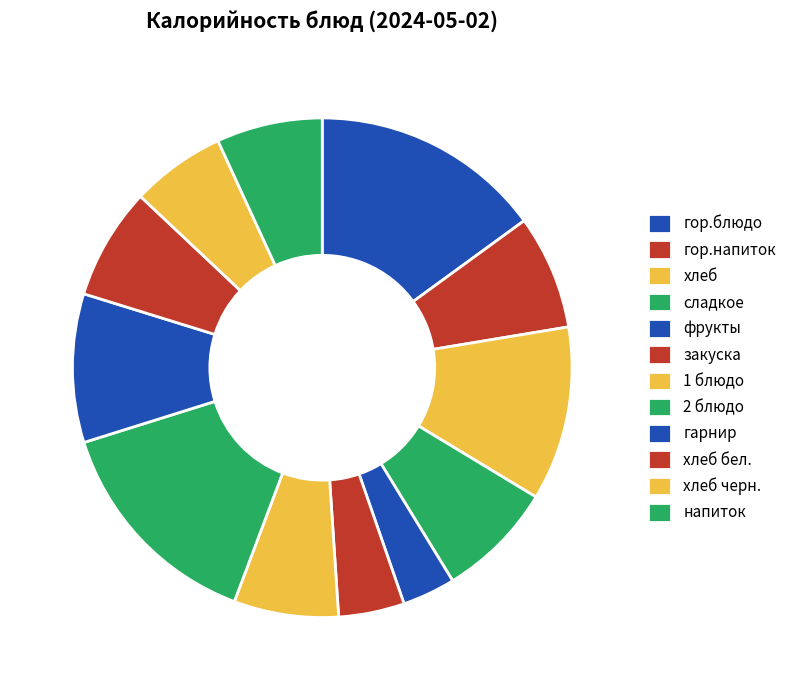

To the nearest percent, what is the difference between the largest and smallest slice percentages?

12%